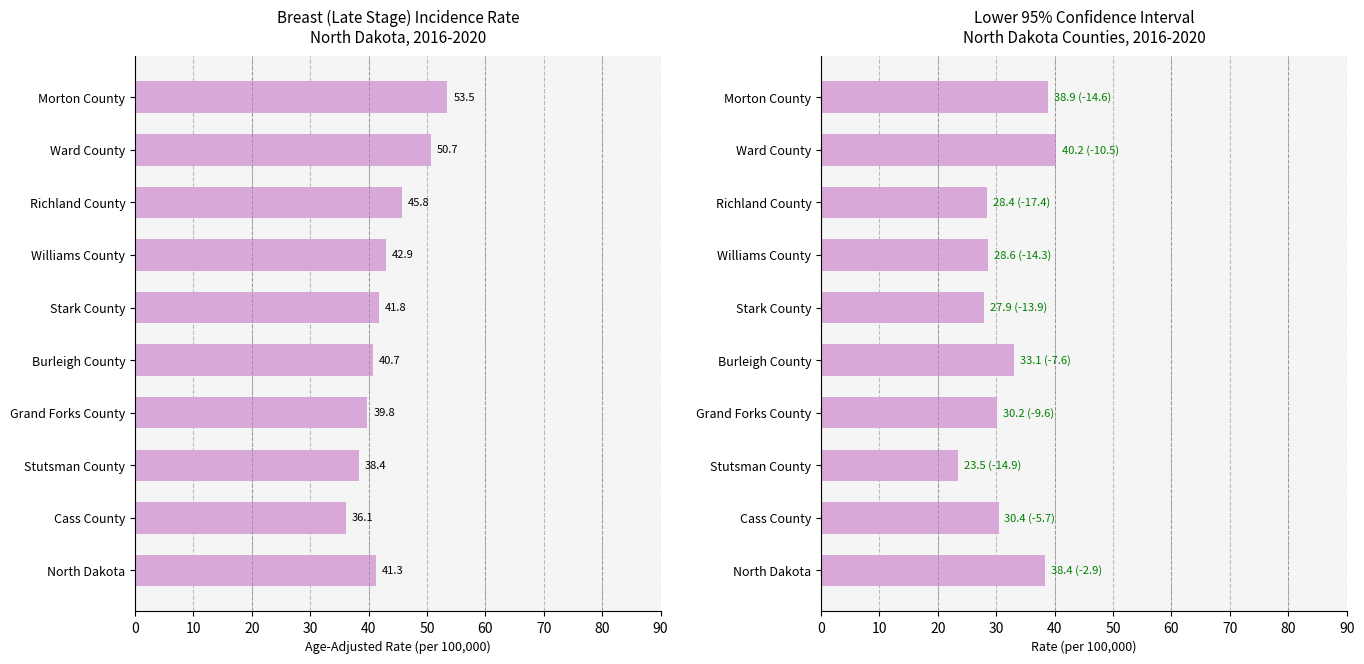

The value of Lower 95% CI at Burleigh County is 22.2. True or false?

False